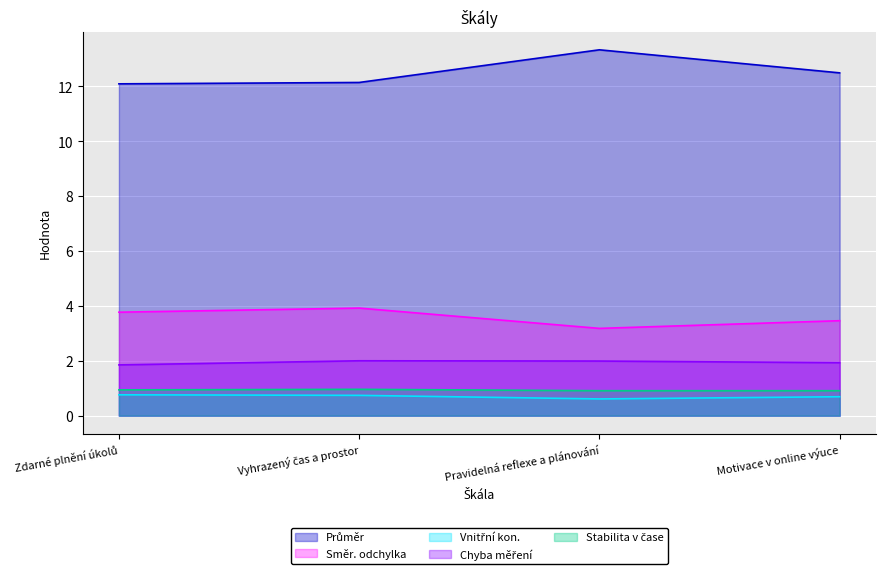

Reading left to right, extract all data points from this chart.

Průměr: 12.1	12.1	13.3	12.5
Směr. odchylka: 3.8	3.9	3.2	3.5
Vnitřní kon.: 0.8	0.7	0.6	0.7
Chyba měření: 1.9	2.0	2.0	1.9
Stabilita v čase: 0.9	1.0	0.9	0.9